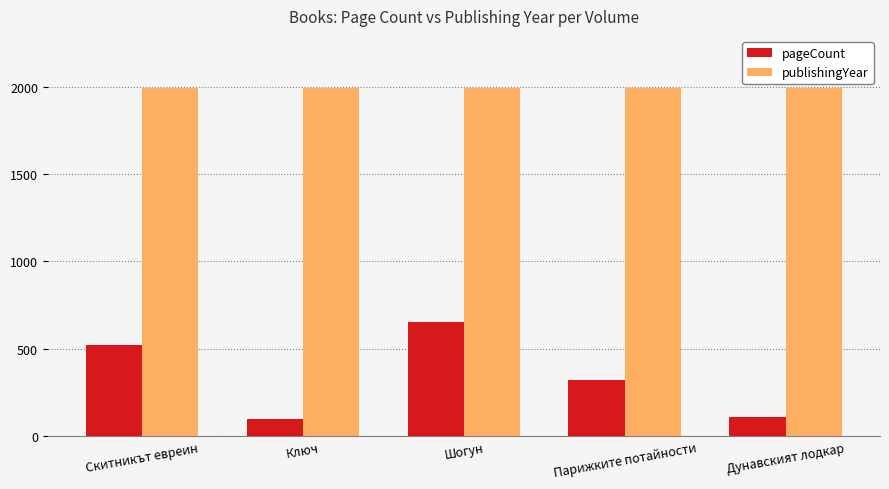

Rank the series at Скитникът евреин from lowest to highest value.

pageCount, publishingYear